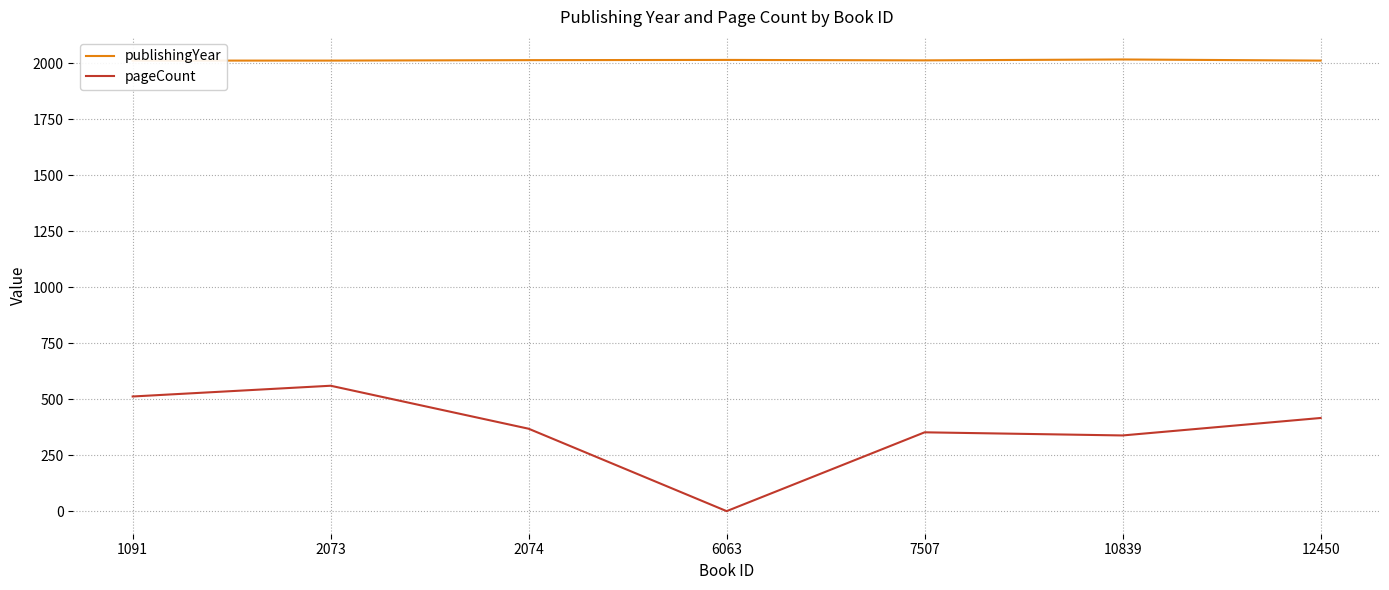

True or false: pageCount and publishingYear cross at least once.

False